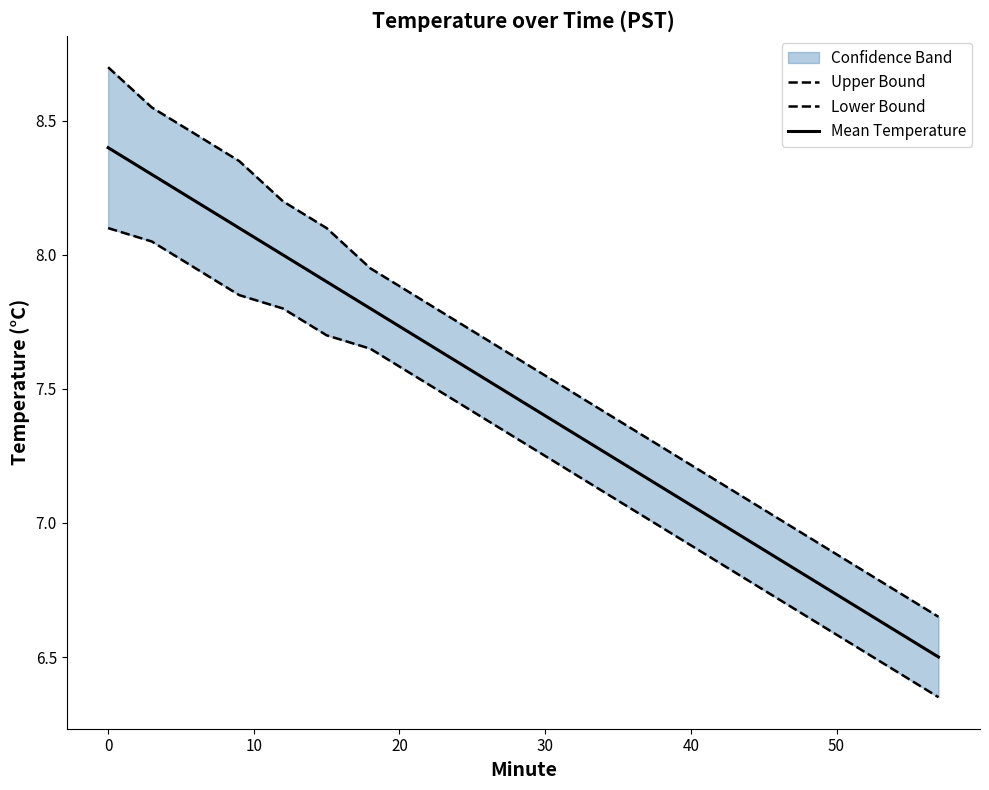

Rank the series by their maximum value, from lowest to highest.

Lower Bound, Mean Temperature, Upper Bound